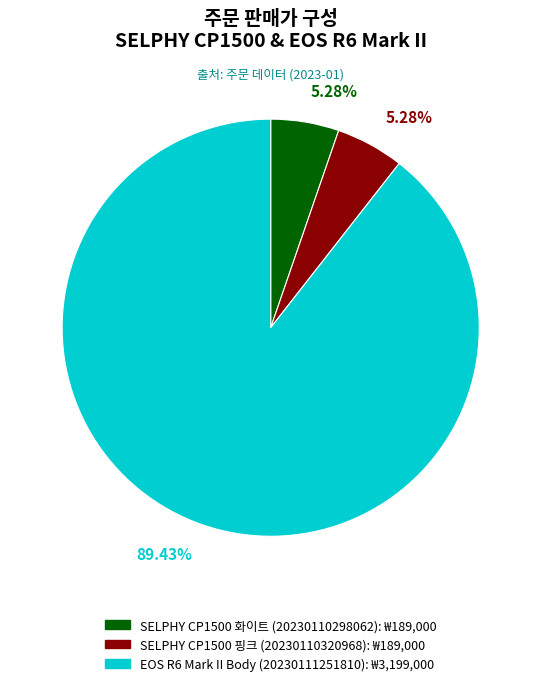

Does any single category account for the majority?

Yes